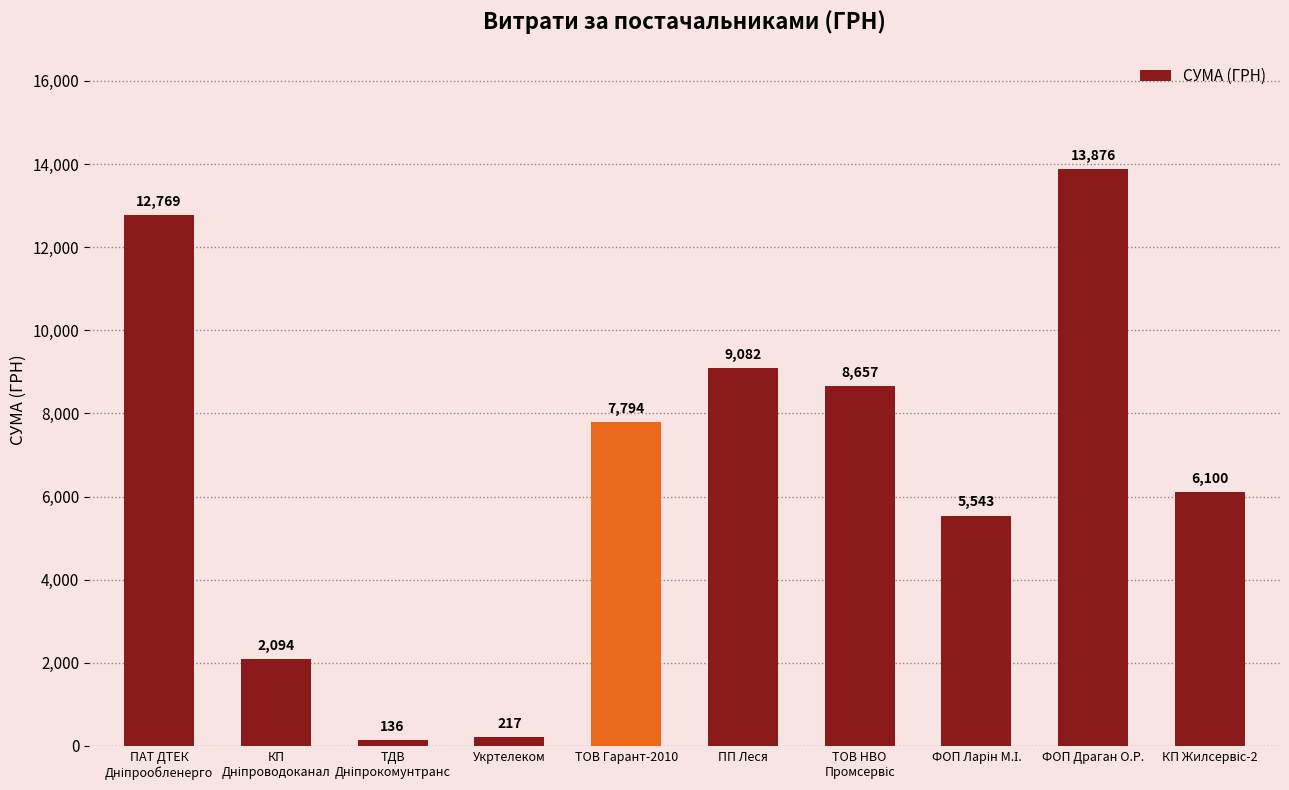

Is it true that the value at ФОП Драган О.Р. is 13875.5?

True